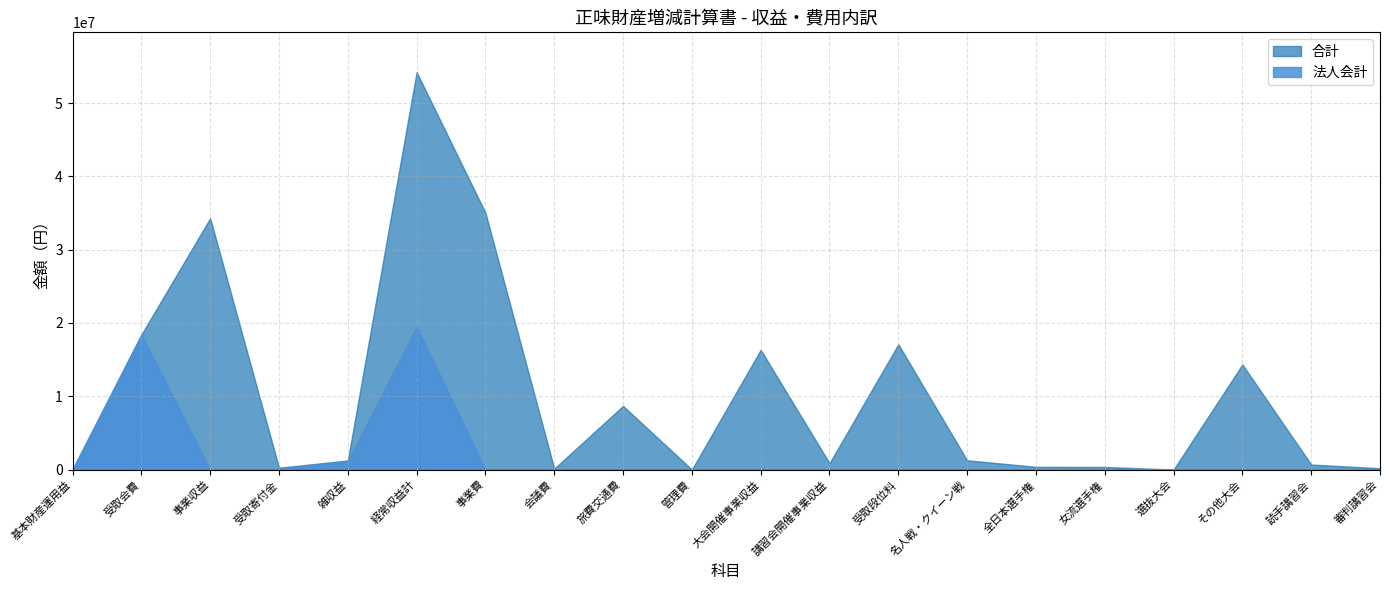

Reading left to right, transcribe all the data shown in this chart.

合計: 25074	18409000	34300502	250000	1246117	54230693	35033338	129495	8687082	0	16337802	870700	17092000	1265000	375000	356000	7200	14334602	687700	183000
法人会計: 25074	18409000	0	0	1084601	19518675	0	0	0	0	0	0	0	0	0	0	0	0	0	0